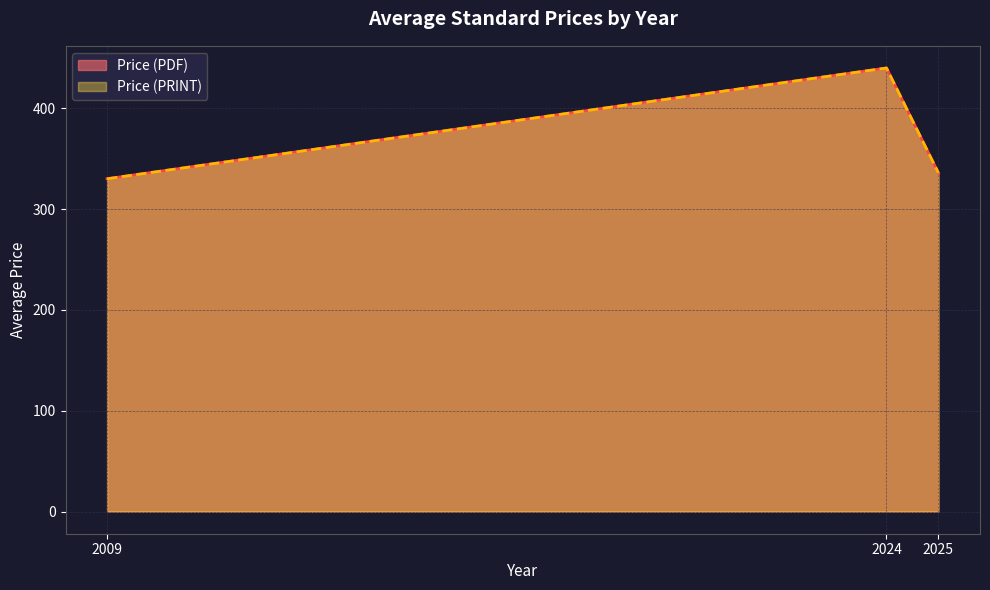

Is the value of Price (PDF) at 2023 greater than the value of Price (PRINT) at 2013?

No